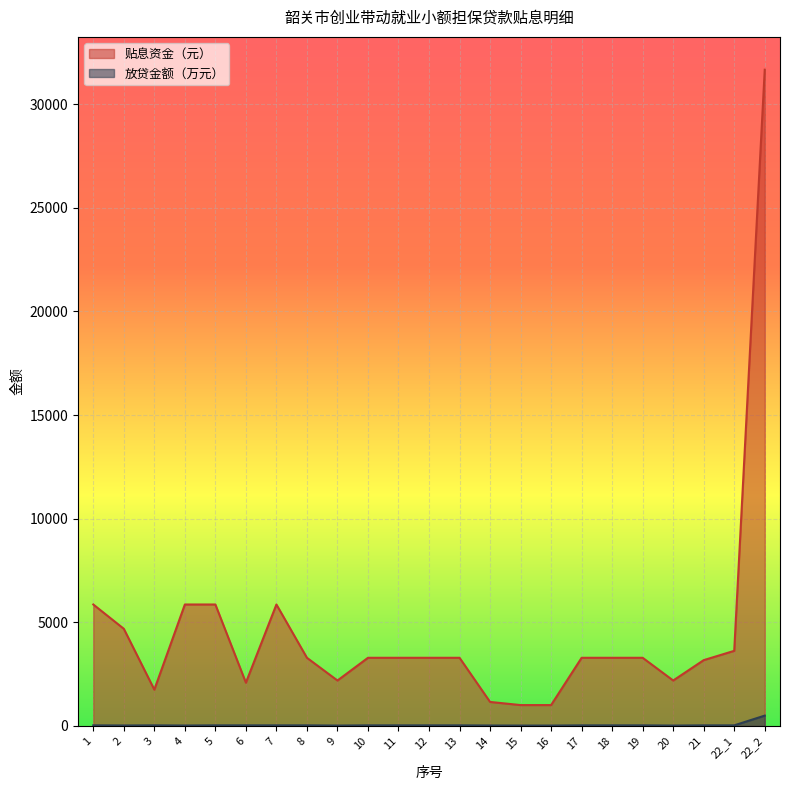

True or false: 贴息资金（元） and 放贷金额（万元） cross at least once.

False